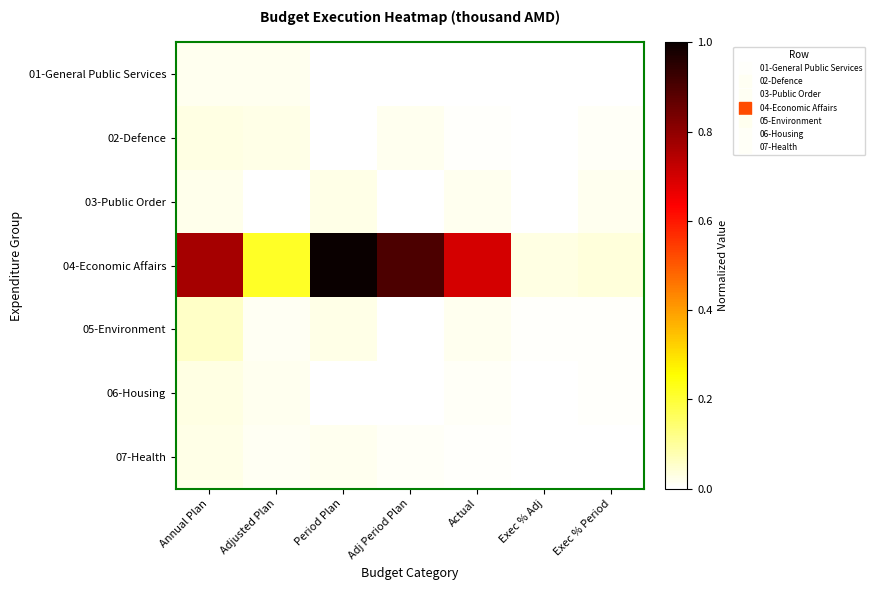

Which has a higher value, Adj Period Plan or Period Plan?

Period Plan